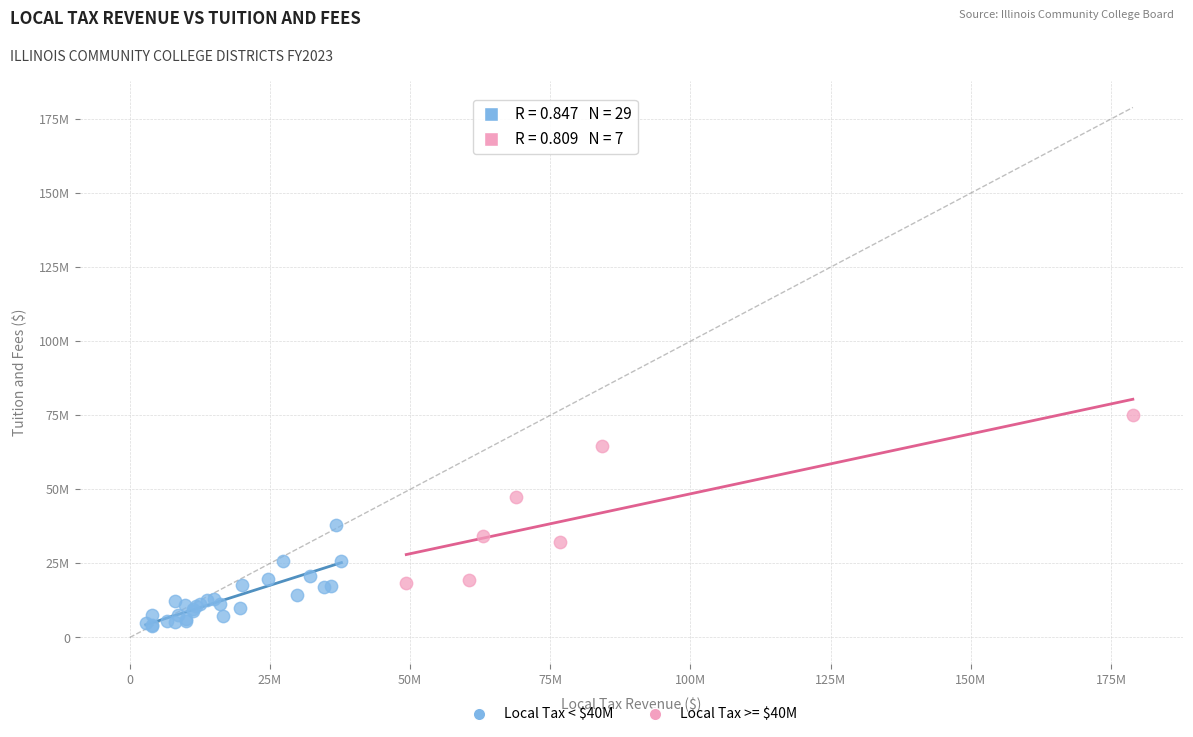

Which series reaches the maximum Y coordinate?

Local Tax >= $40M